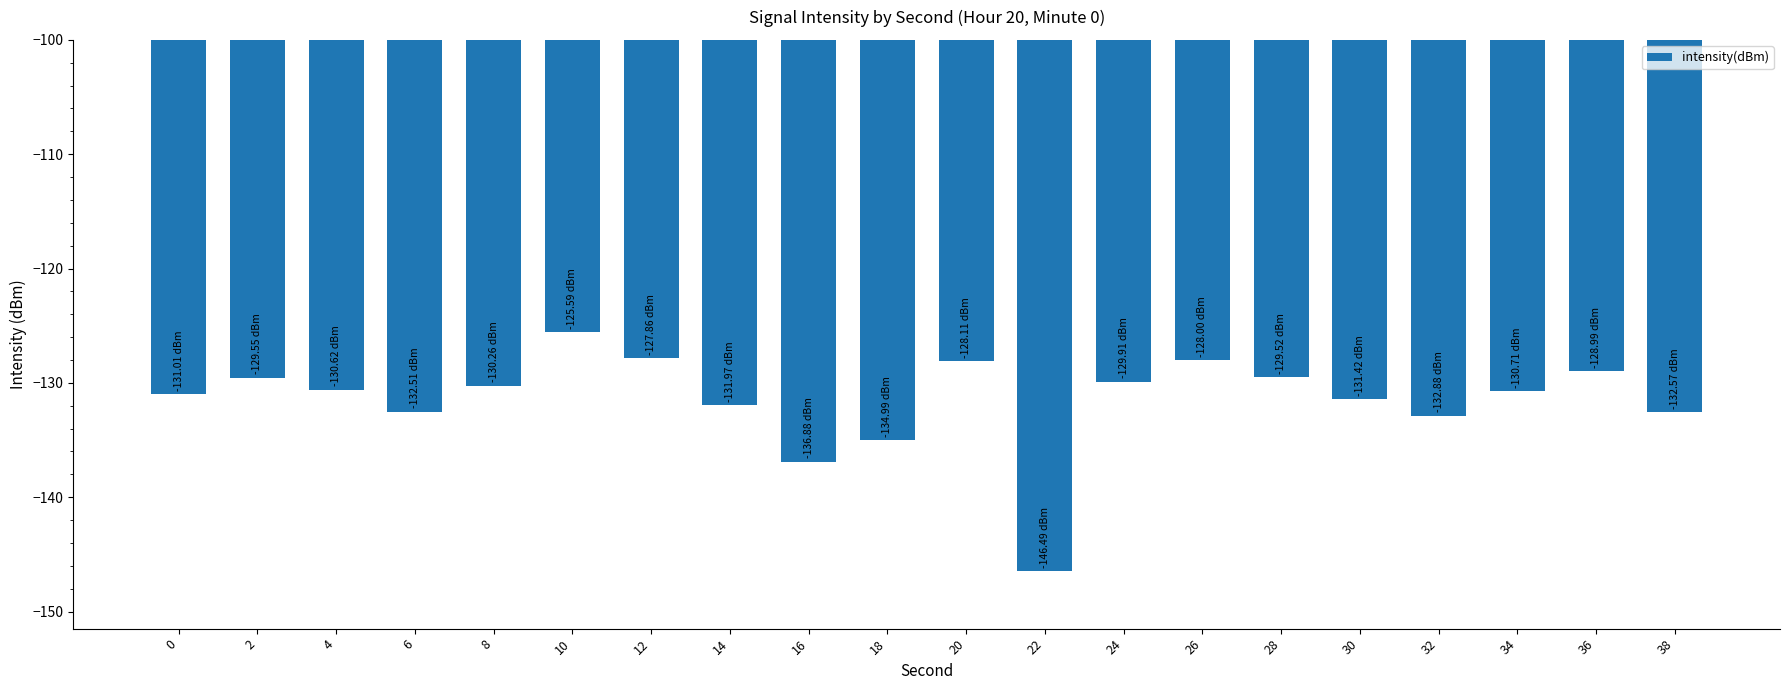

Between 22 and 16, which is larger?

16